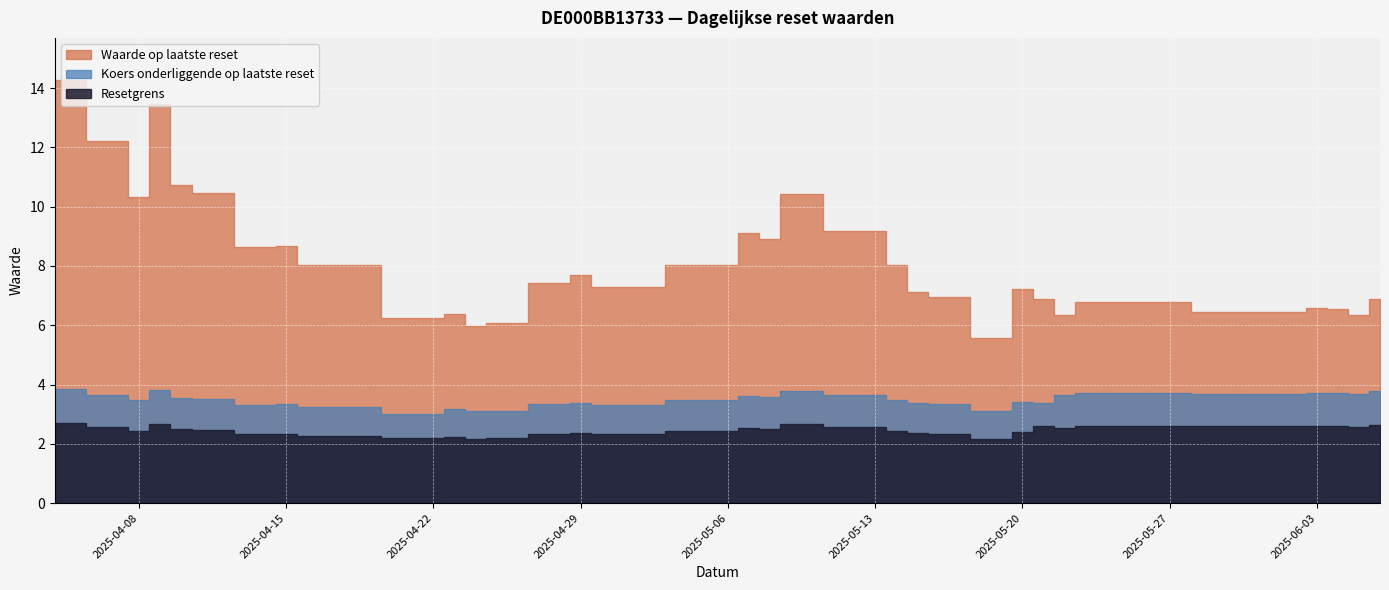

True or false: Resetgrens has a value of 1.1 at 2025-05-19.

False